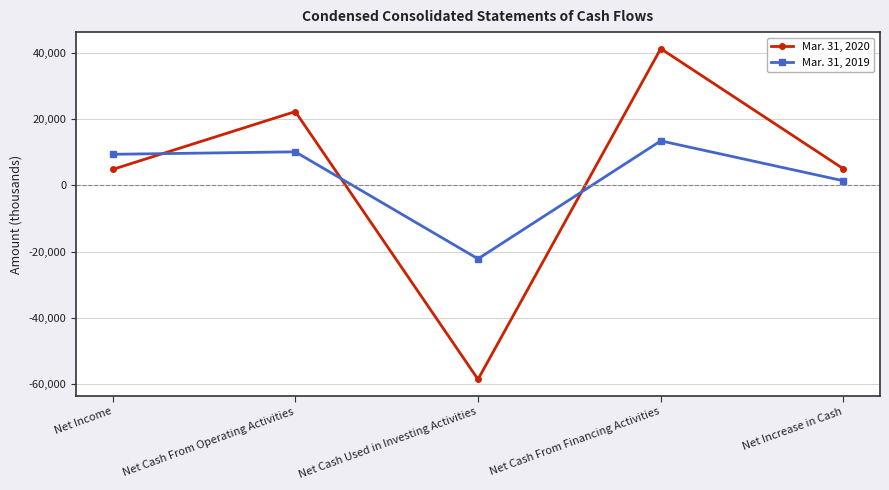

At which label is Mar. 31, 2019 closest to -4376?

Net Increase in Cash